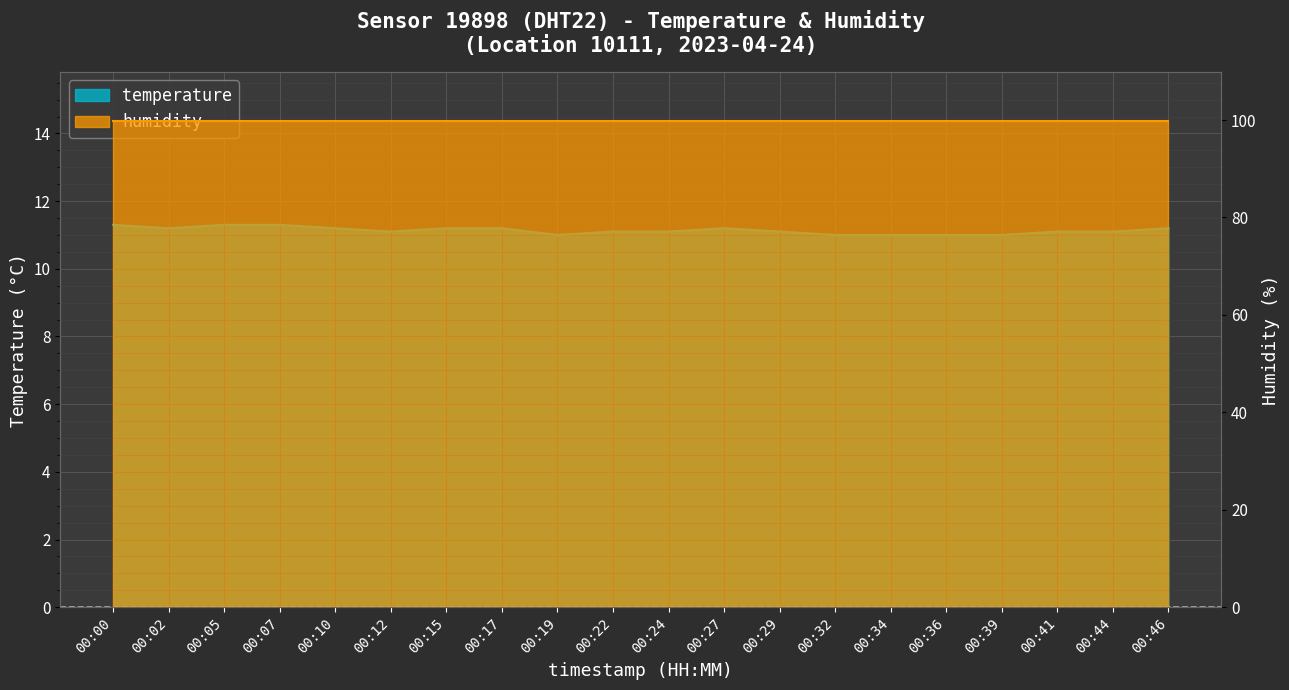

Does the chart display data point markers on the line(s)?

No